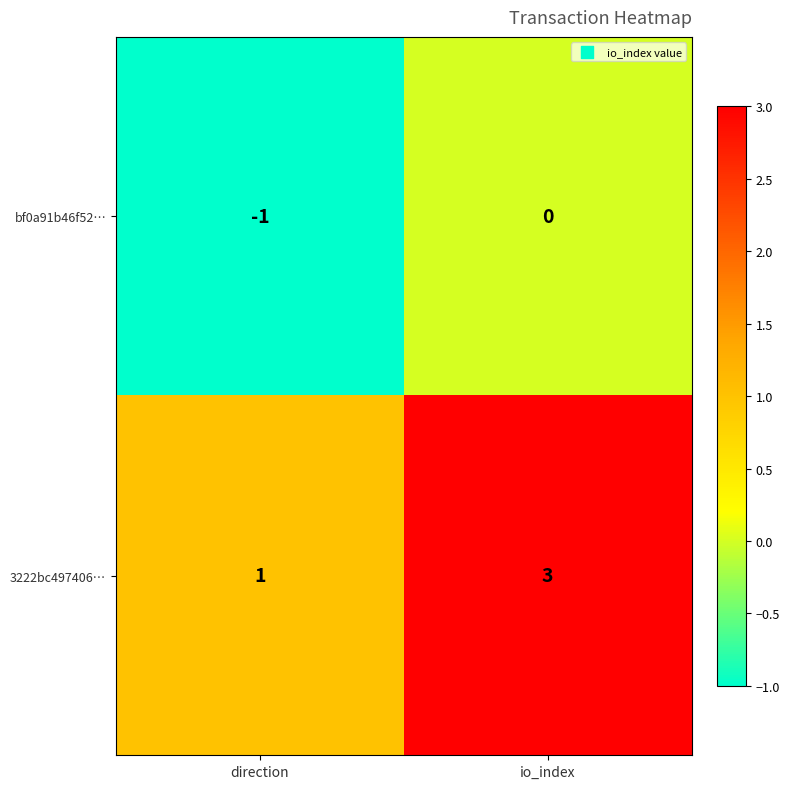

List the series in order of their peak value, lowest first.

bf0a91b46f52…, 3222bc497406…